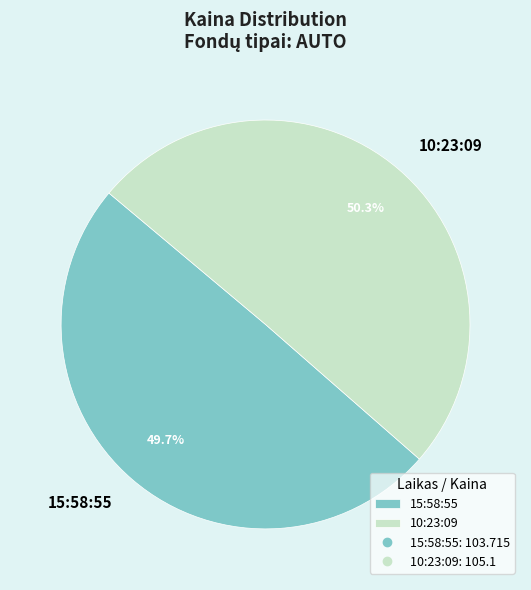

Count the number of slices in the pie.

2